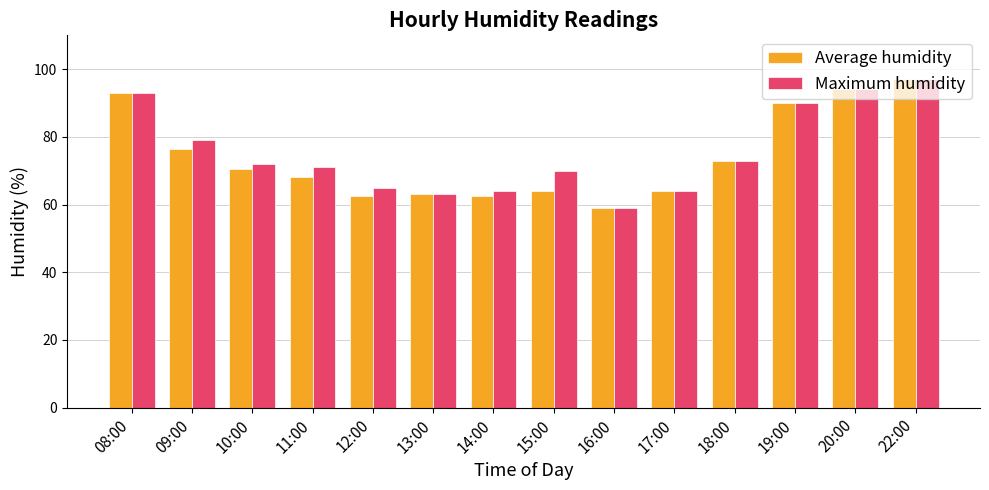

What is the average value of the Average humidity series?

74.1